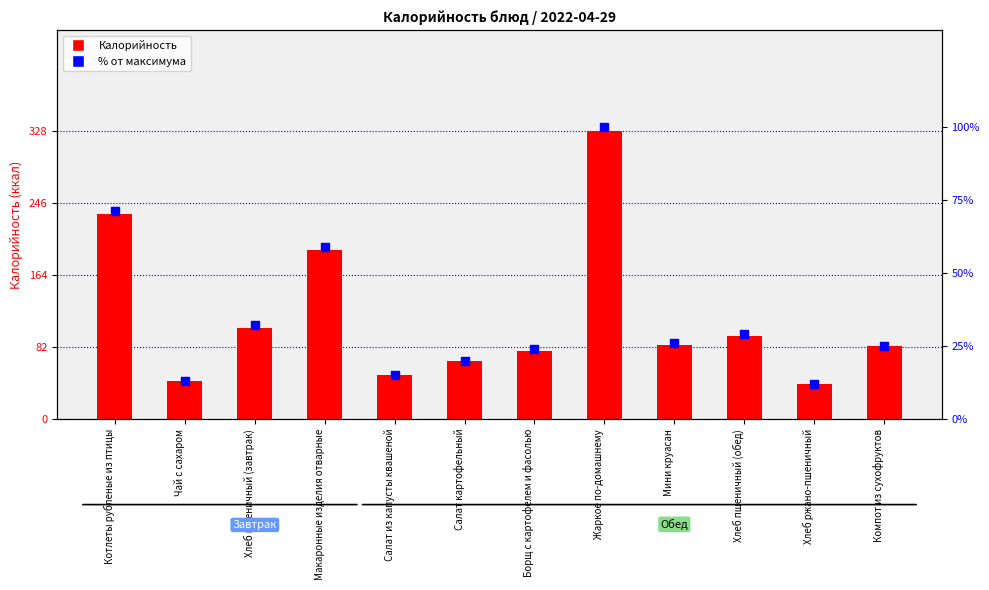

Which series has the largest total across all categories?

Калорийность